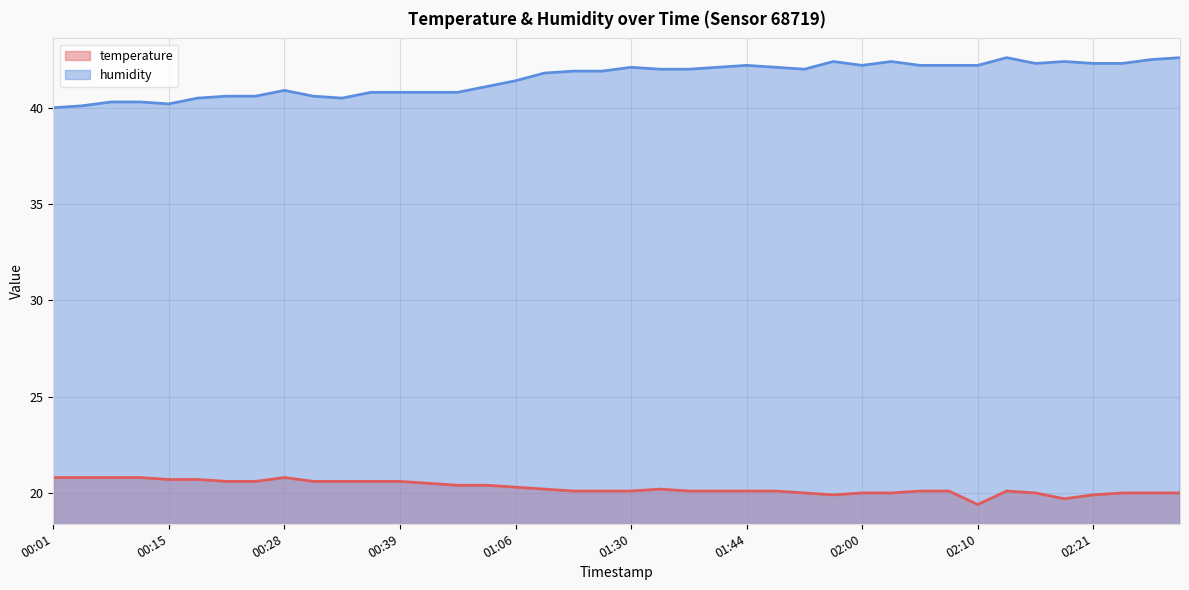

The temperature series shows 10.4 at 02:23. True or false?

False